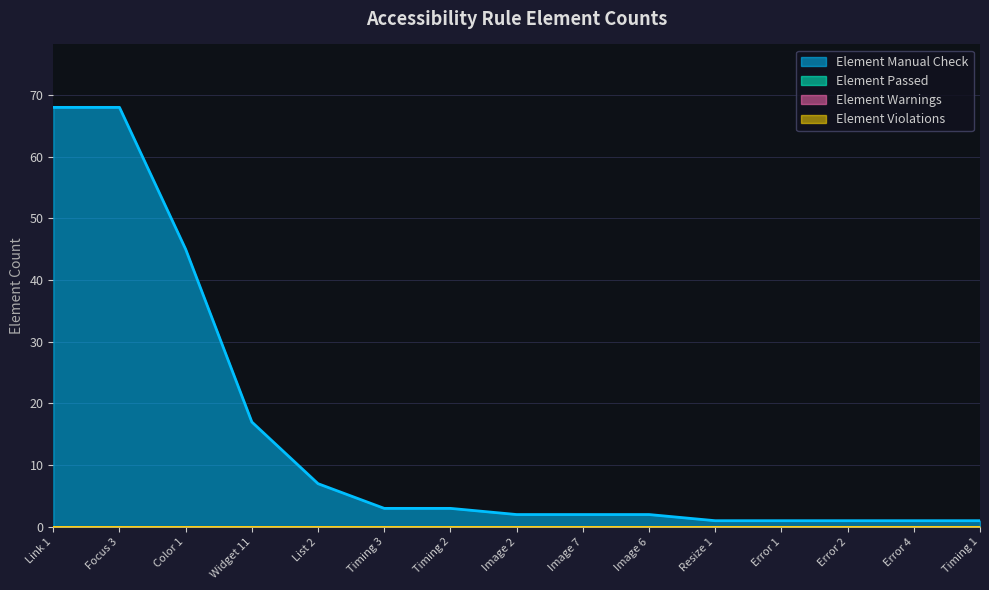

Which category has the highest value in the Element Passed series?

Link 1